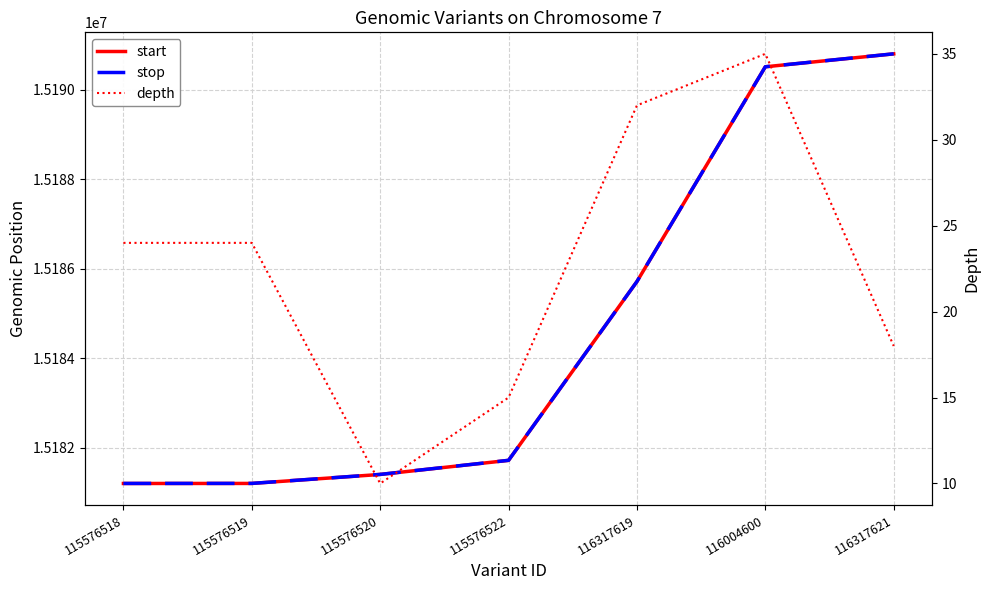

Where does the start series first go above 15181717?

116317619